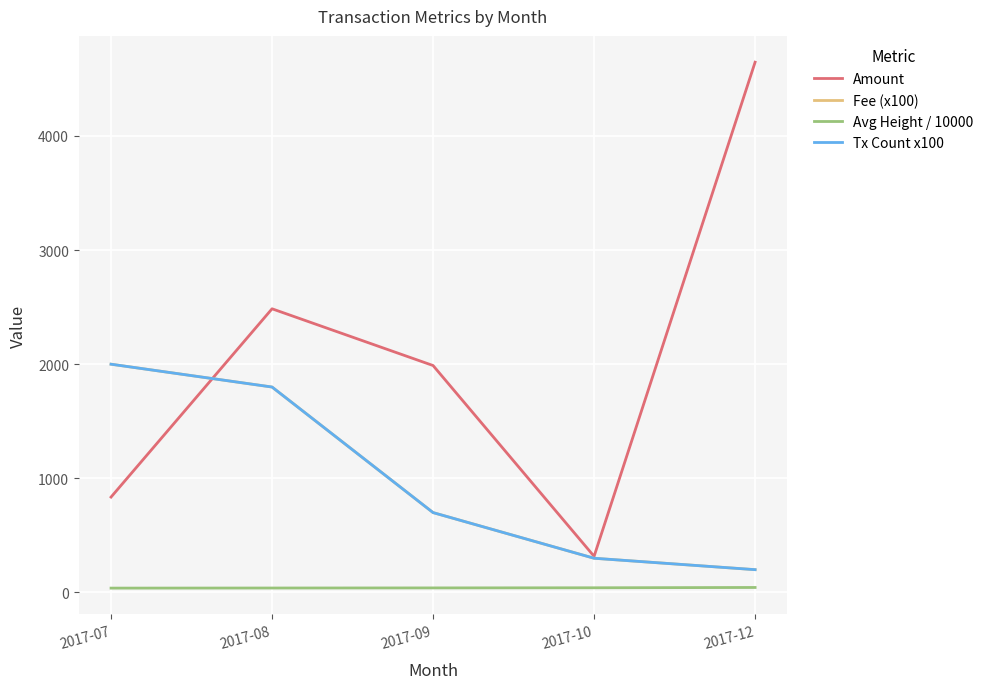

True or false: Tx Count x100 and Avg Height / 10000 cross at least once.

False